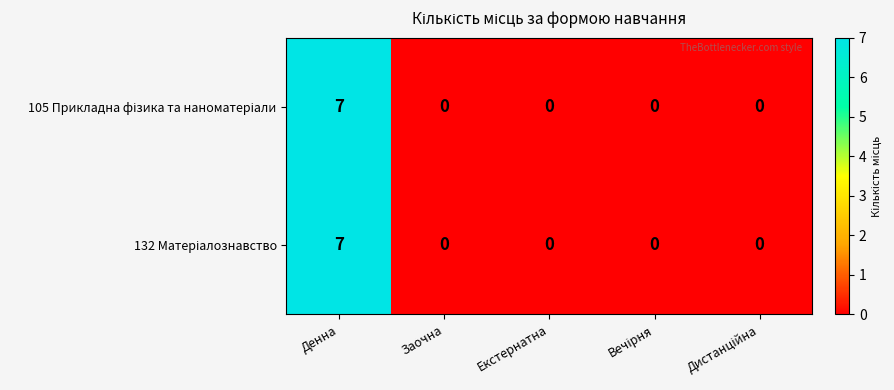

Count the number of data series in this chart.

2